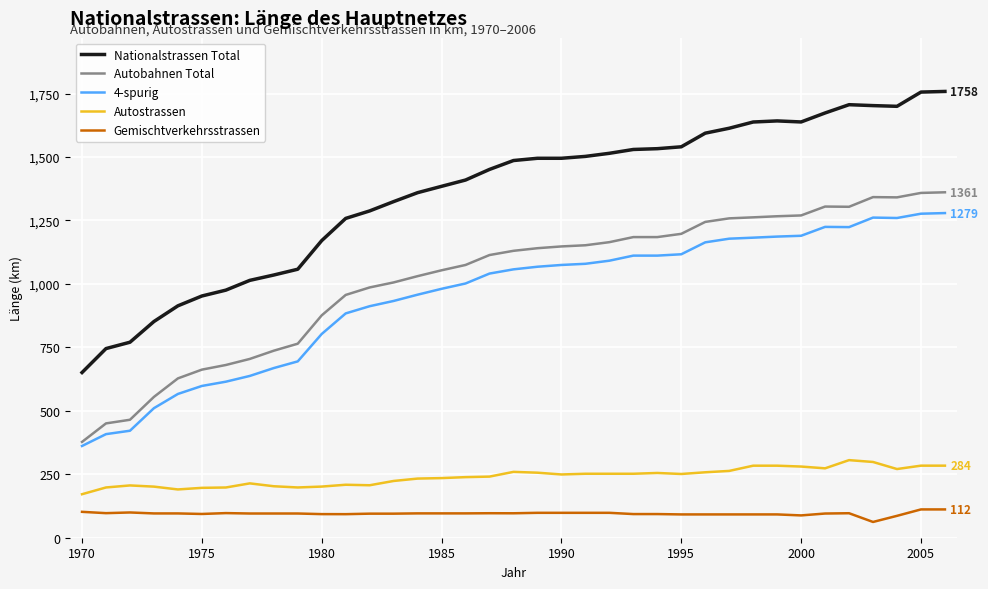

Rank the series by their maximum value, from lowest to highest.

Gemischtverkehrsstrassen, Autostrassen, 4-spurig, Autobahnen Total, Nationalstrassen Total